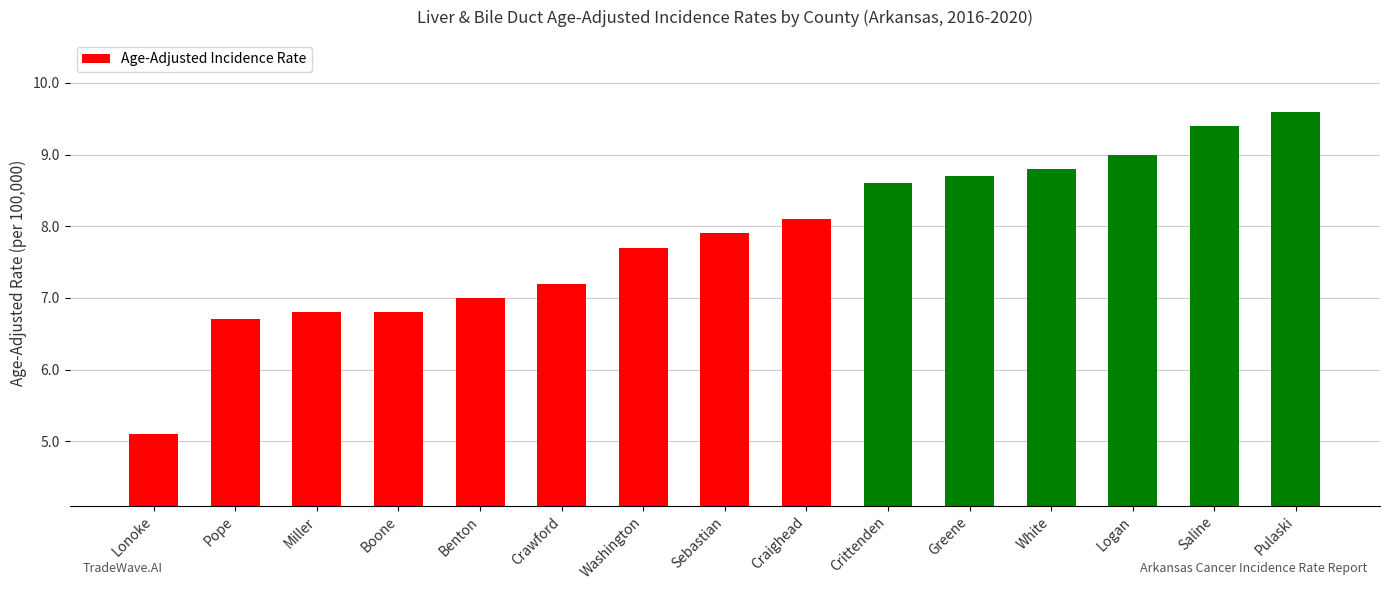

Which label corresponds to the smallest value in the chart?

Lonoke